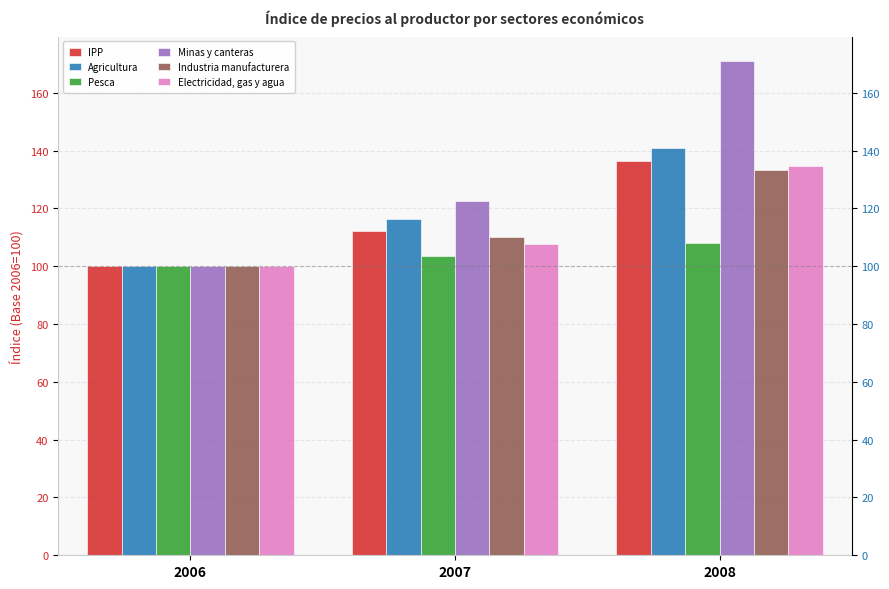

At which label does IPP first exceed 112?

2007